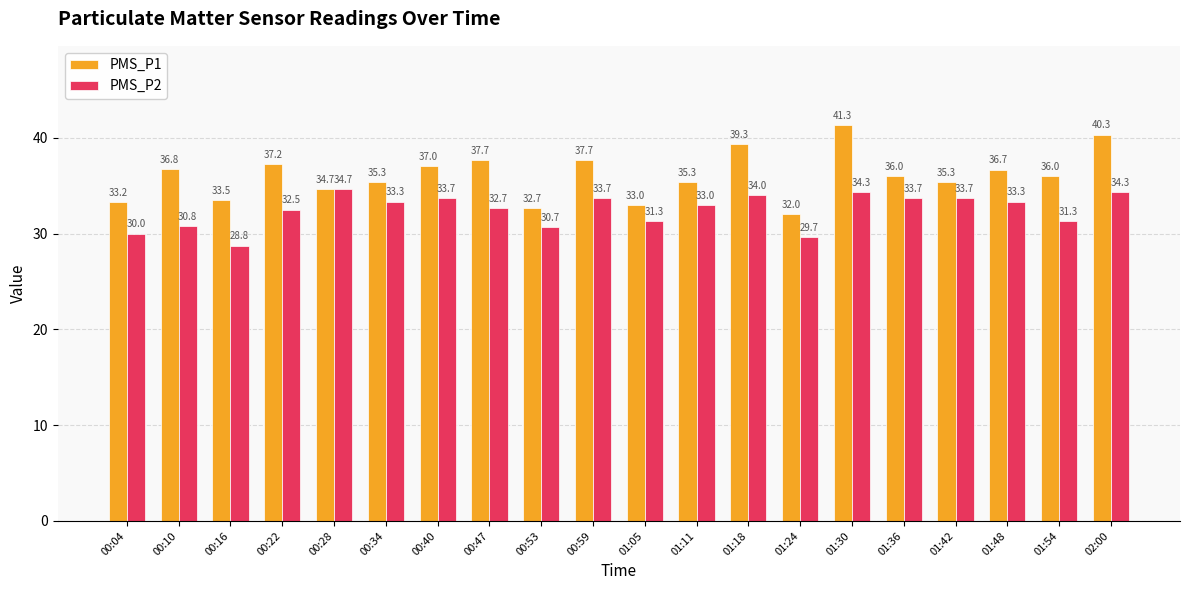

What is the difference between the maximum and minimum values in the PMS_P2 series?

5.9